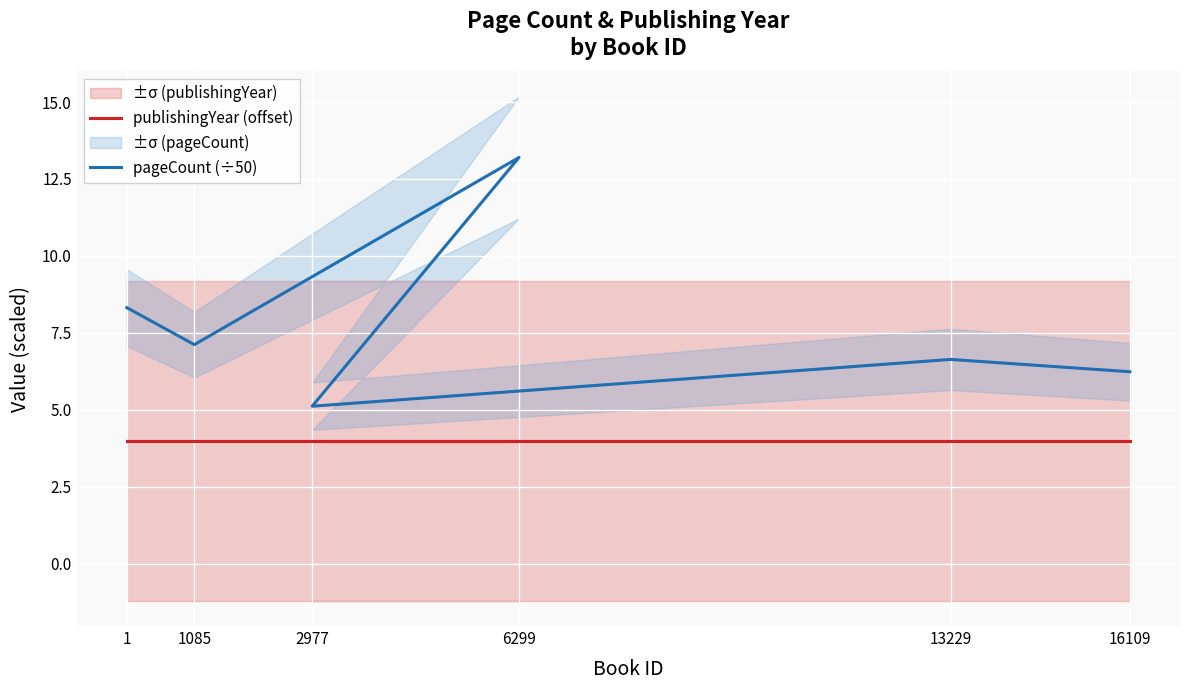

What is the approximate value of publishingYear (offset) at 16109?

4.0